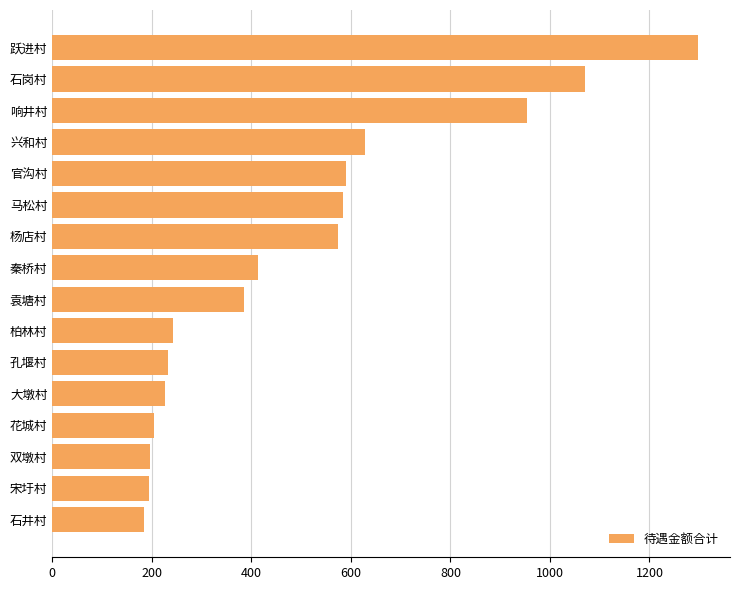

Between 大墩村 and 石岗村, which is larger?

石岗村